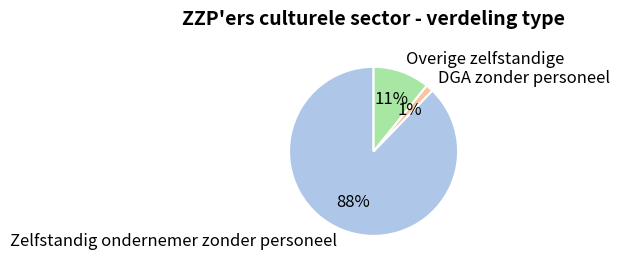

How many slices are in this pie chart?

3